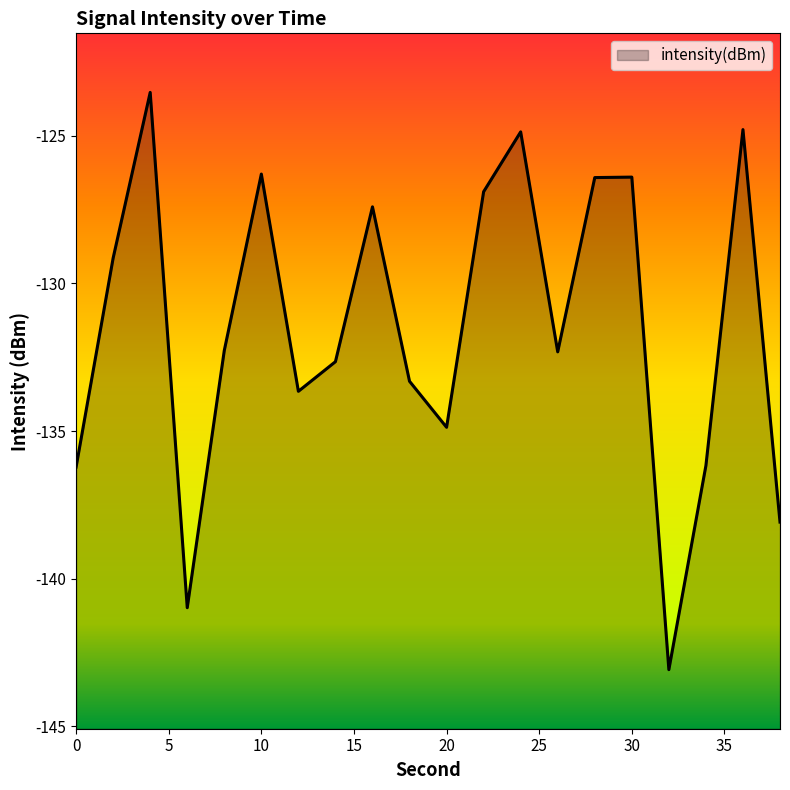

Reading right to left, transcribe all the data shown in this chart.

38=-138.1	36=-124.8	34=-136.2	32=-143.1	30=-126.4	28=-126.4	26=-132.3	24=-124.9	22=-126.9	20=-134.9	18=-133.3	16=-127.4	14=-132.7	12=-133.7	10=-126.3	8=-132.3	6=-141.0	4=-123.5	2=-129.1	0=-136.2